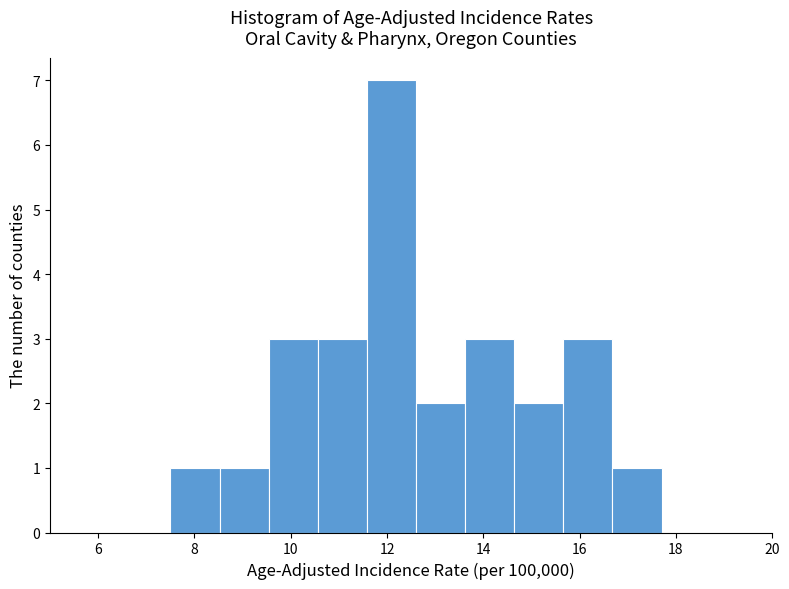

How tall is the bar that spans 12.60 to 13.62 on the x-axis? Neither the bar edges nor the heights are printed on the chart, so give them approximately, as read against the axes.

2